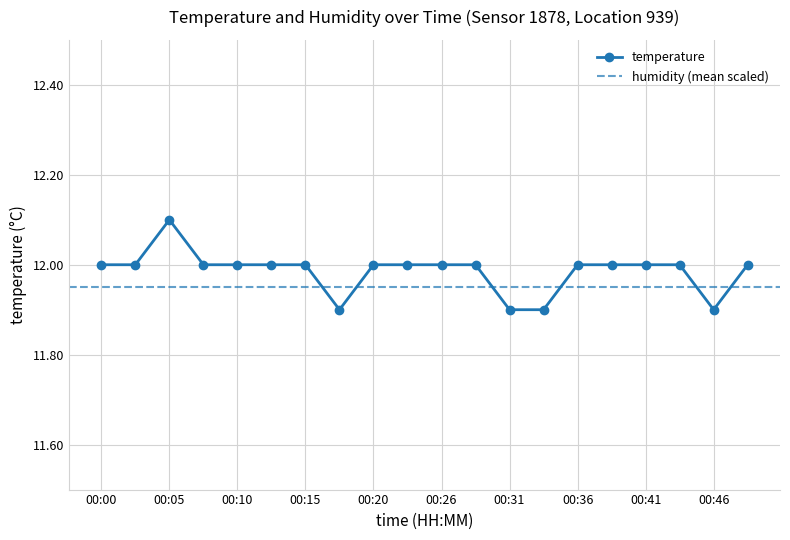

List the labels in order of value, smallest first.

00:18, 00:31, 00:33, 00:46, 00:00, 00:03, 00:08, 00:10, 00:13, 00:15, 00:20, 00:23, 00:26, 00:28, 00:36, 00:39, 00:41, 00:44, 00:49, 00:05